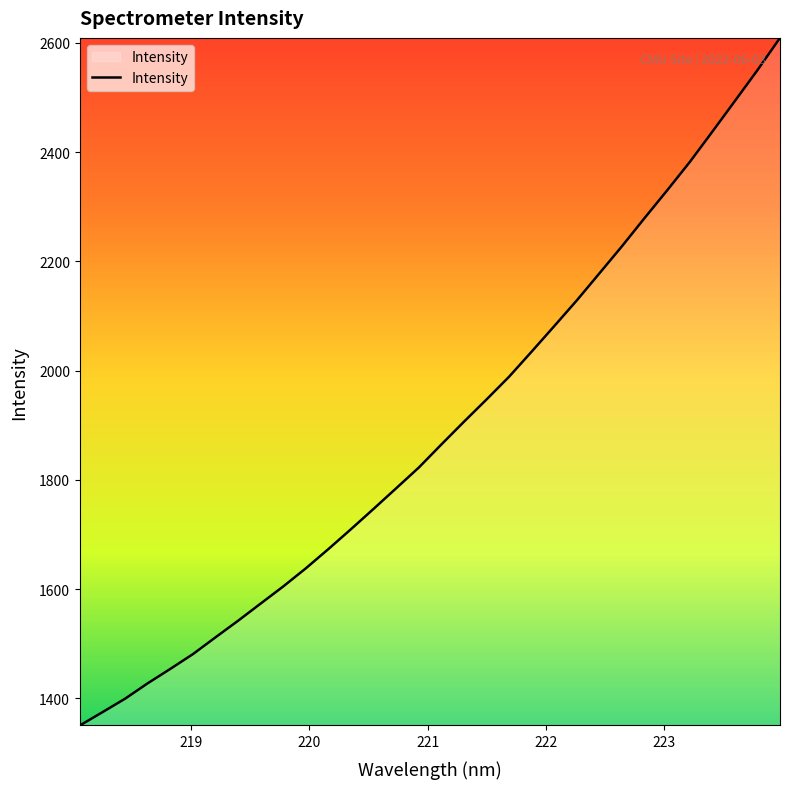

What is the maximum value shown in the chart?

2609.2